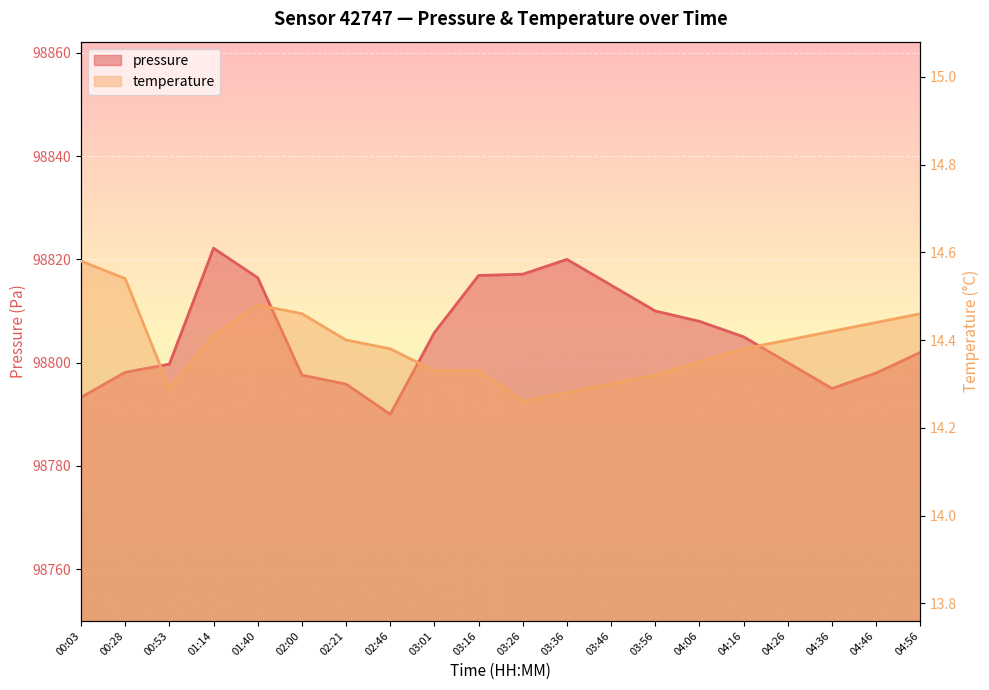

Where is pressure nearest to the value 98806?

03:01